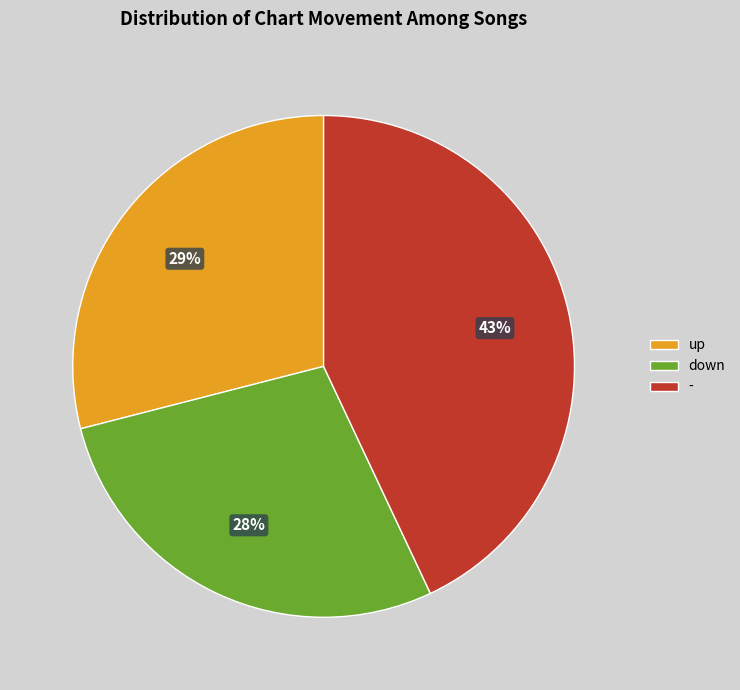

Does down account for over 50% of the chart?

No